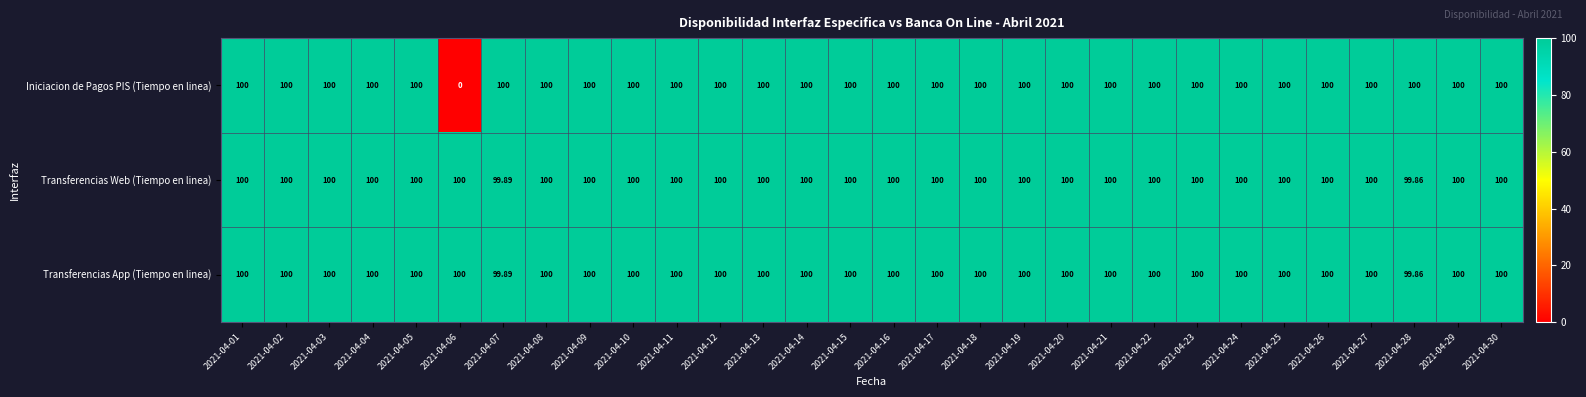

Which series has the largest range (max minus min)?

Iniciacion de Pagos PIS (Tiempo en linea)